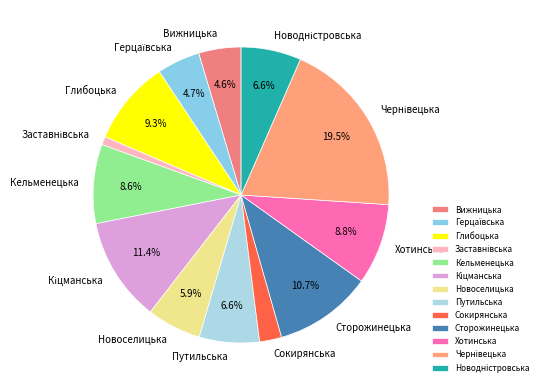

What is the ratio of the value at Глибоцька to the value at Новоселицька?

1.6